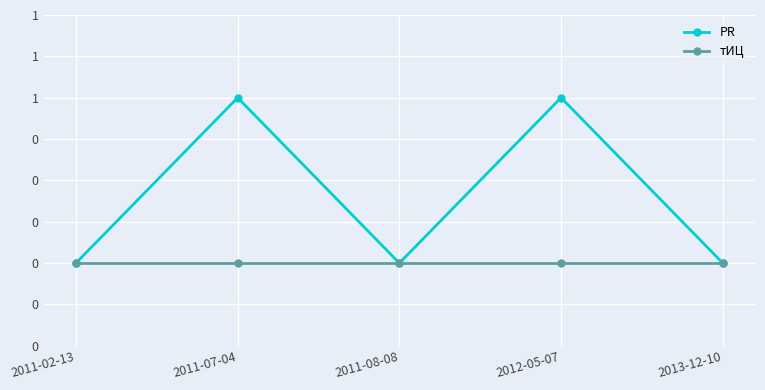

Reading left to right, transcribe all the data shown in this chart.

PR: 0	1	0	1	0
тИЦ: 0	0	0	0	0